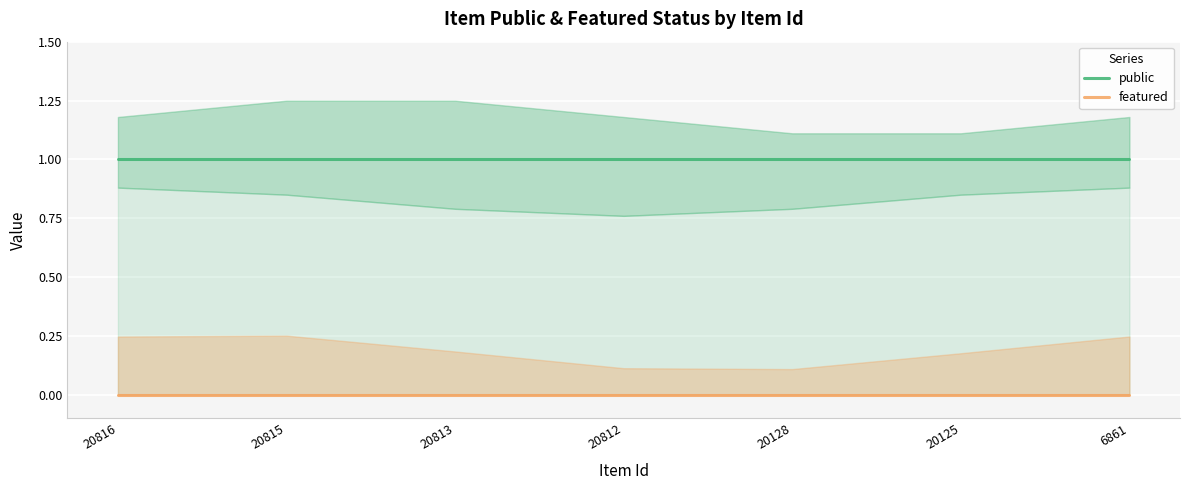

The public series shows 1 at 20816. True or false?

False